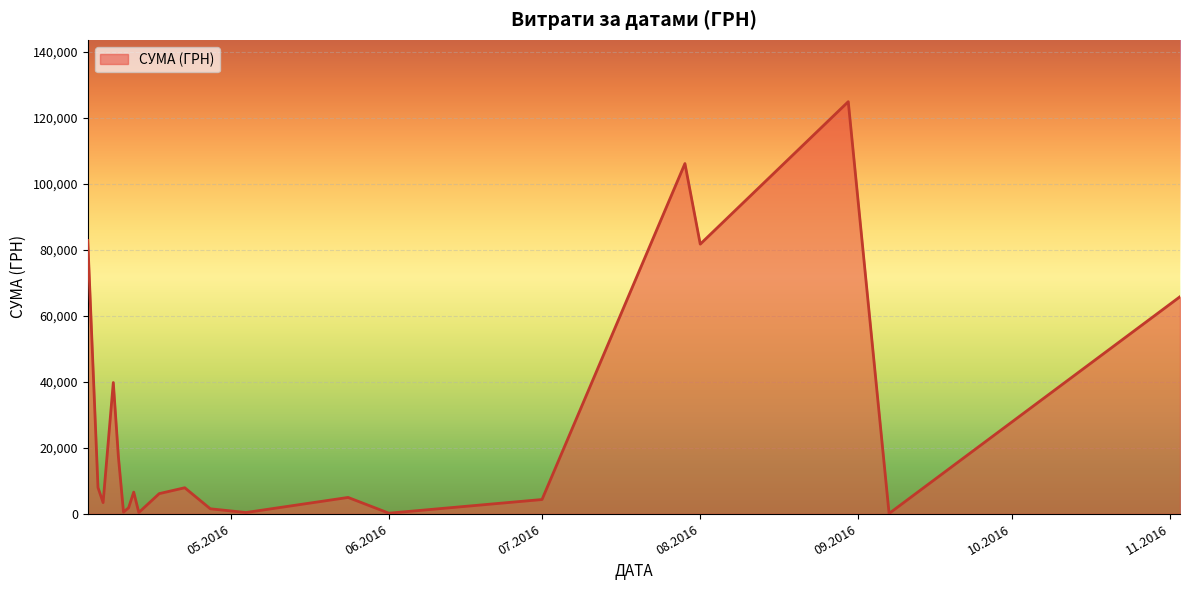

What is the difference between the maximum and minimum values?

124820.3